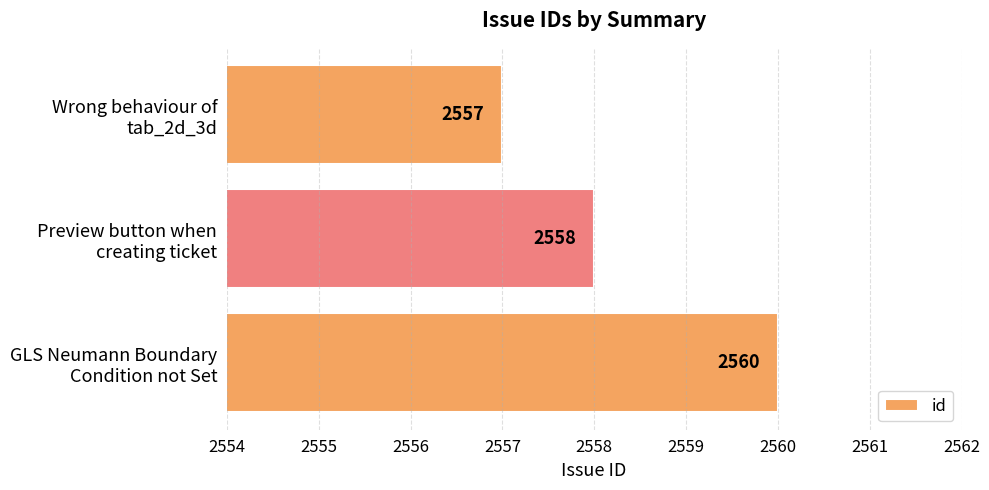

What is the difference between the maximum and minimum values?

3